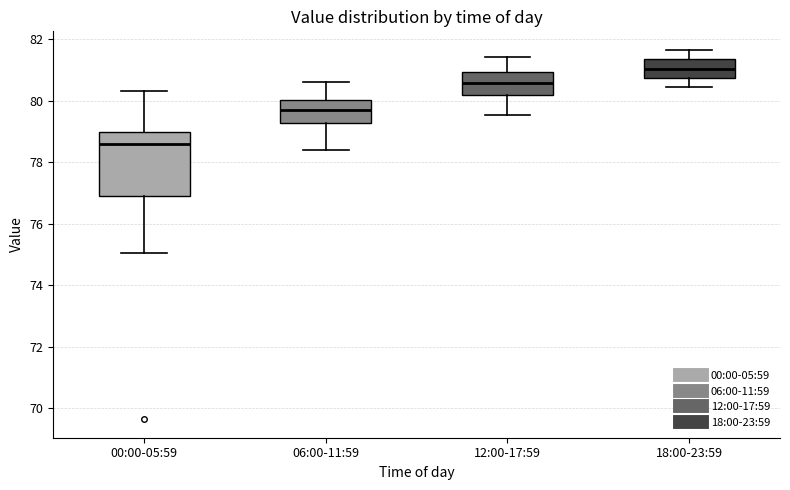

Which box is the tallest, from its lower edge to its upper edge?

00:00-05:59